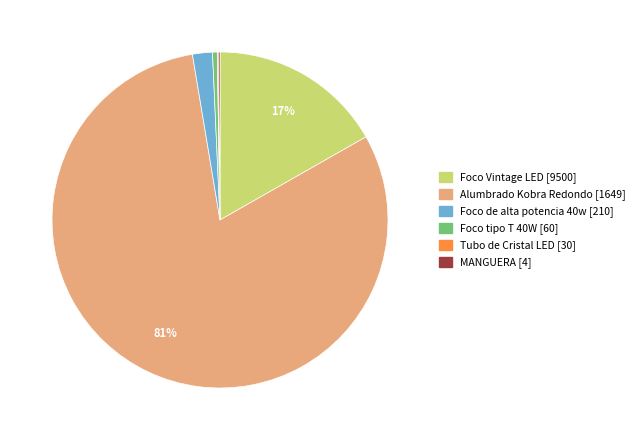

To the nearest percent, what percentage of the pie is Foco Vintage LED?

17%